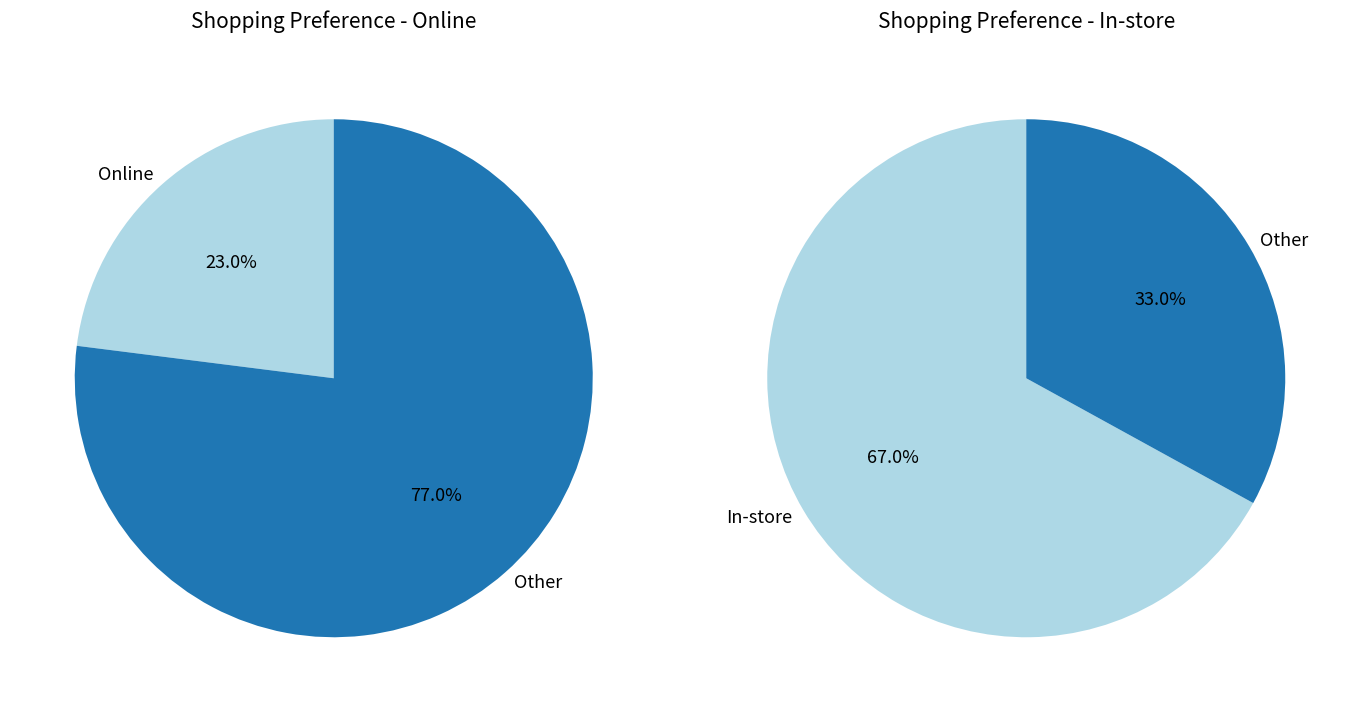

To the nearest percent, what is the difference between the Online and In-store slice percentages?

44%